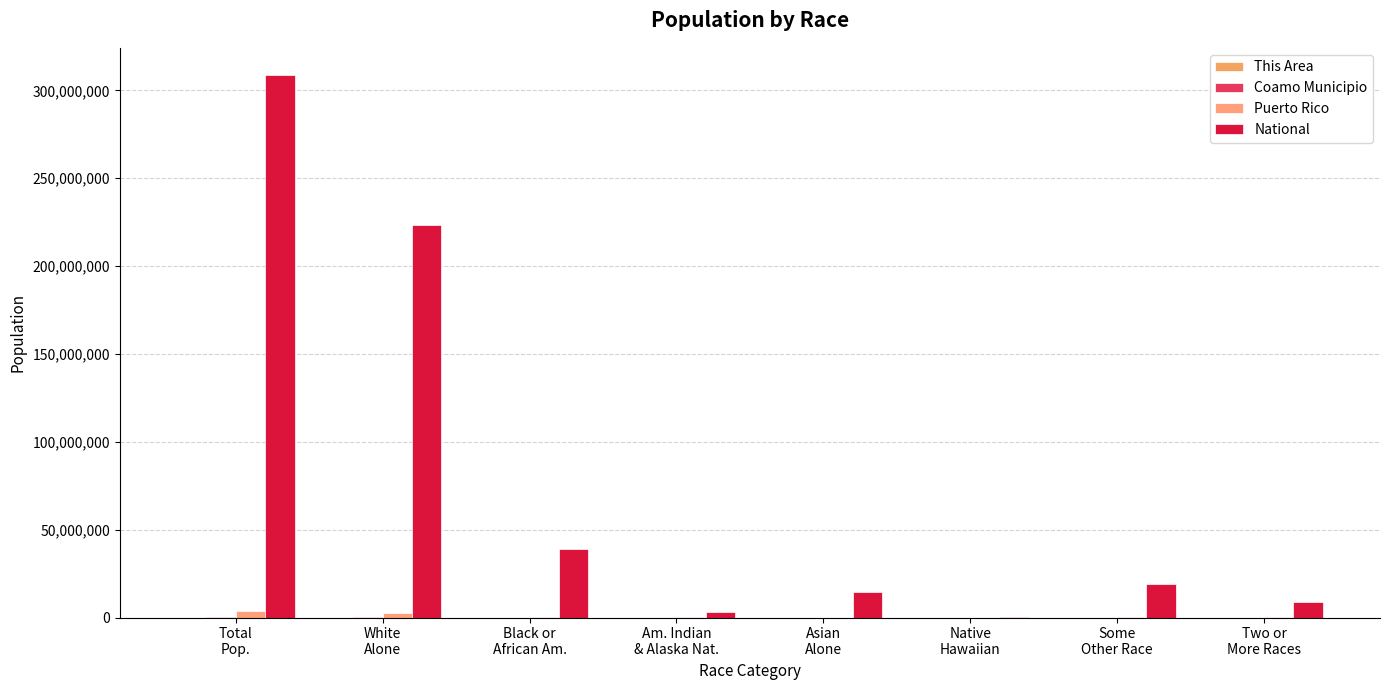

Which series has the widest spread of values?

National